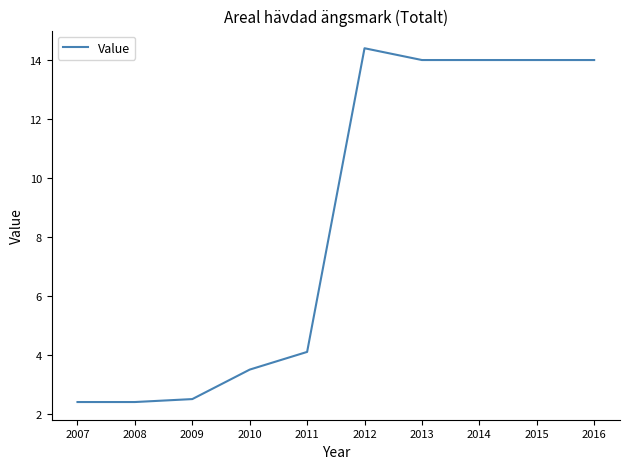

Is it true that the value at 2013 is 18.9?

False